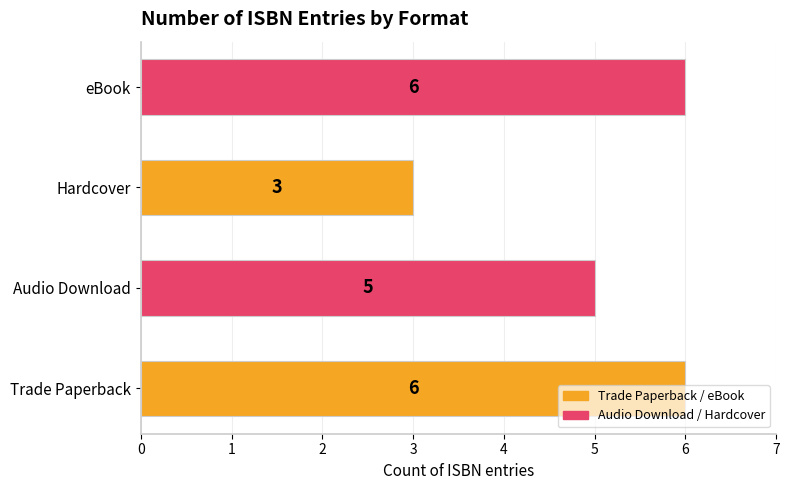

True or false: the data shows 6 at Trade Paperback.

True